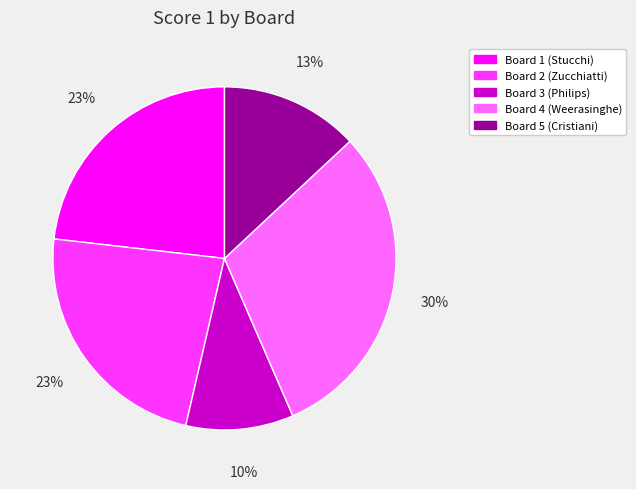

Does Board 3 (Philips) account for over 50% of the chart?

No